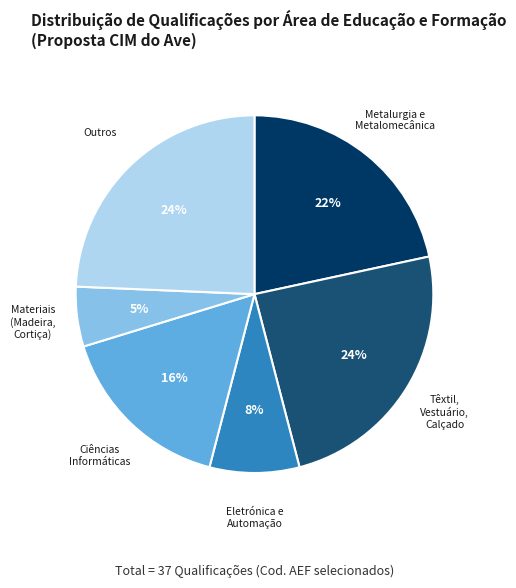

Does any single category account for the majority?

No